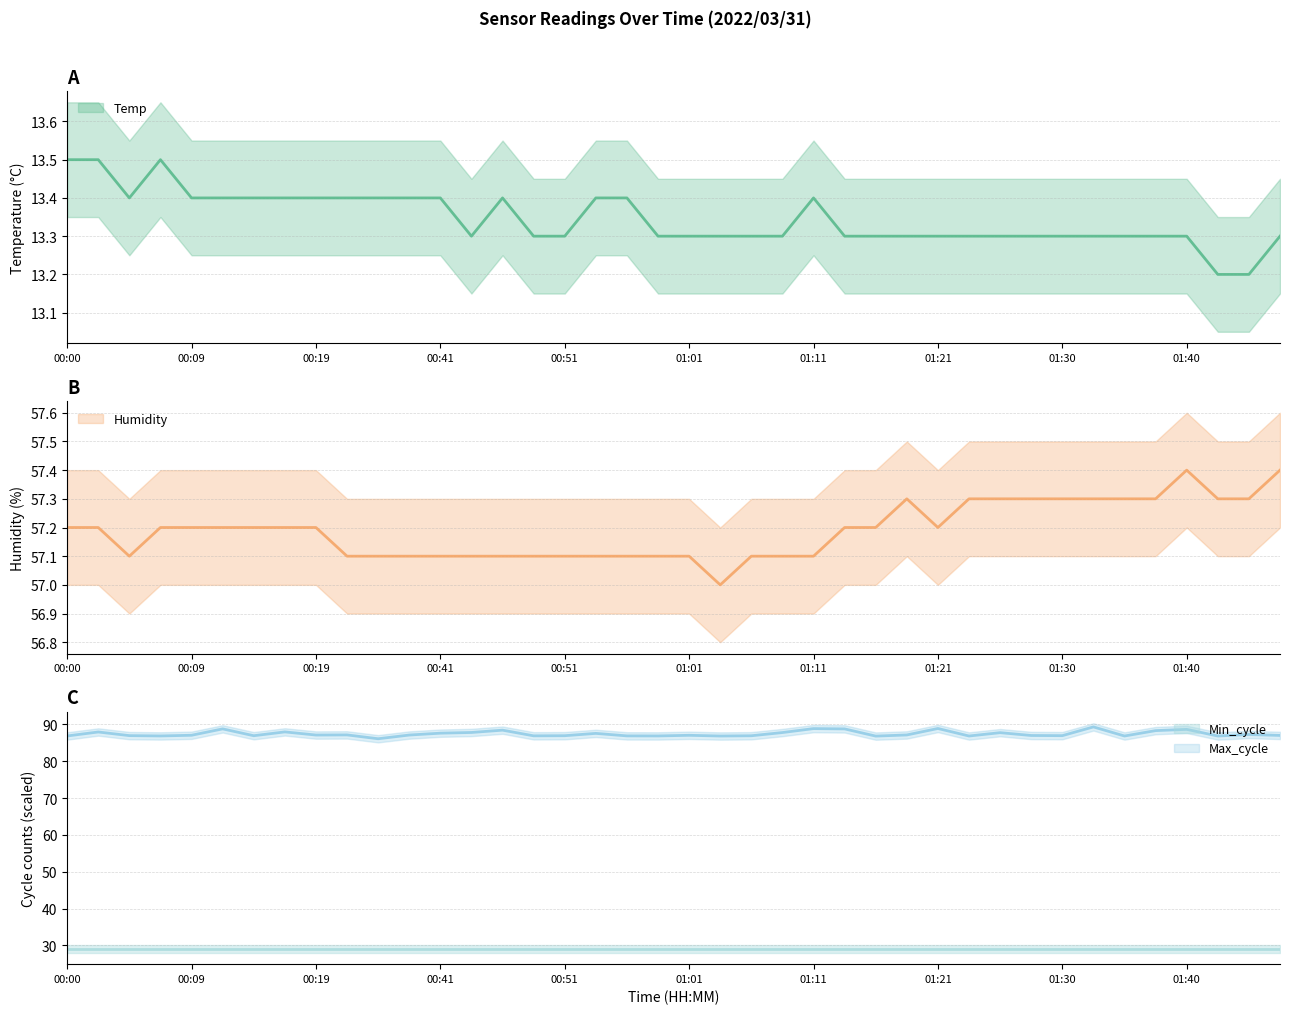

True or false: Max_cycle has a value of 87.8 at 00:44.

True